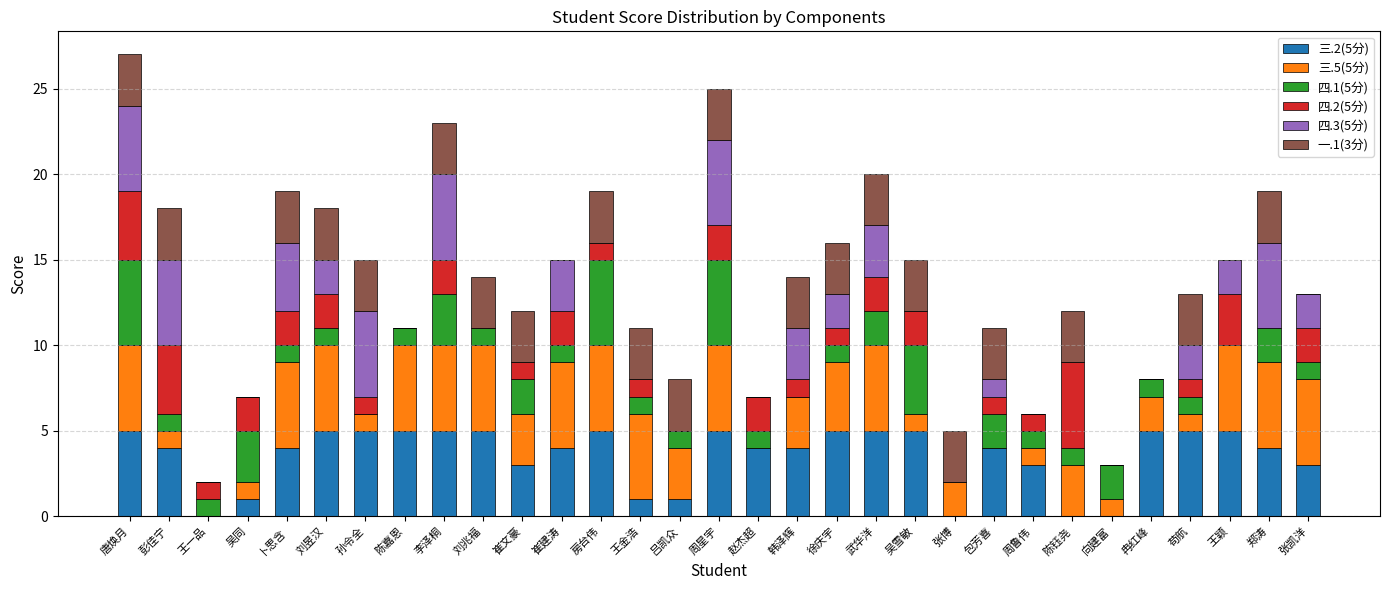

True or false: 三.2(5分) has a value of 5 at 赵杰超.

False